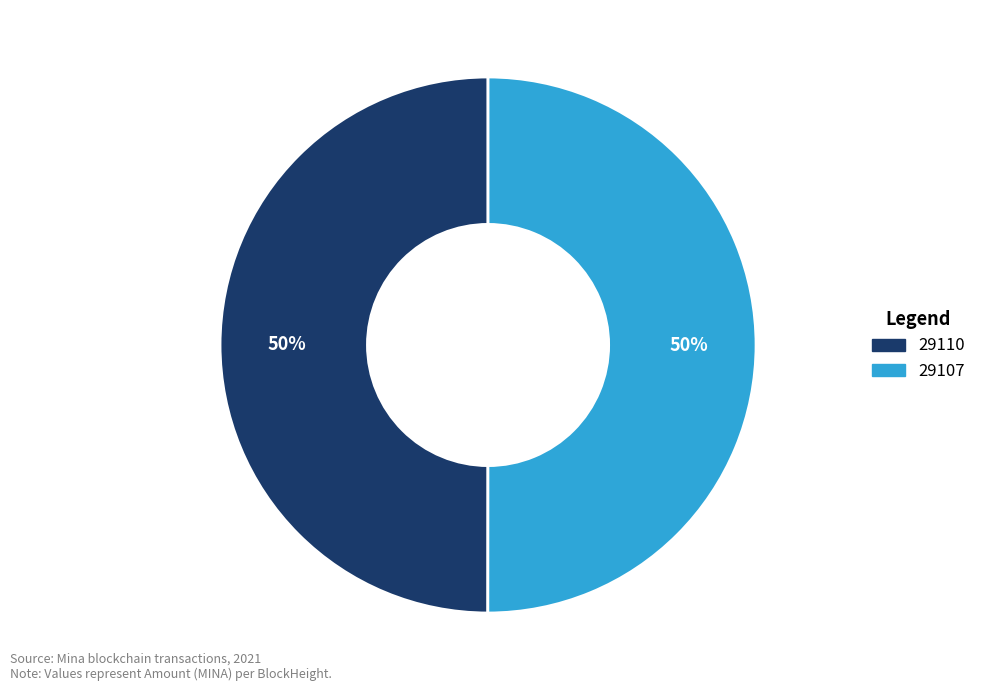

To the nearest percent, what is the difference between the 29110 and 29107 slice percentages?

0%